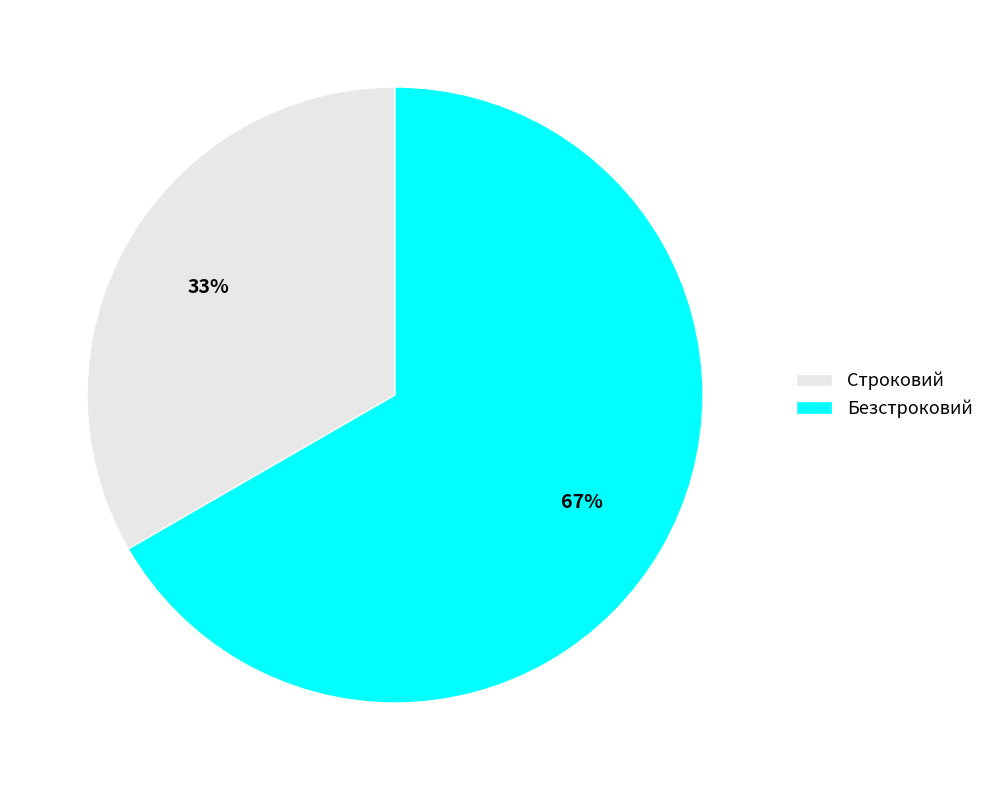

Does Безстроковий represent more than half of the total?

Yes